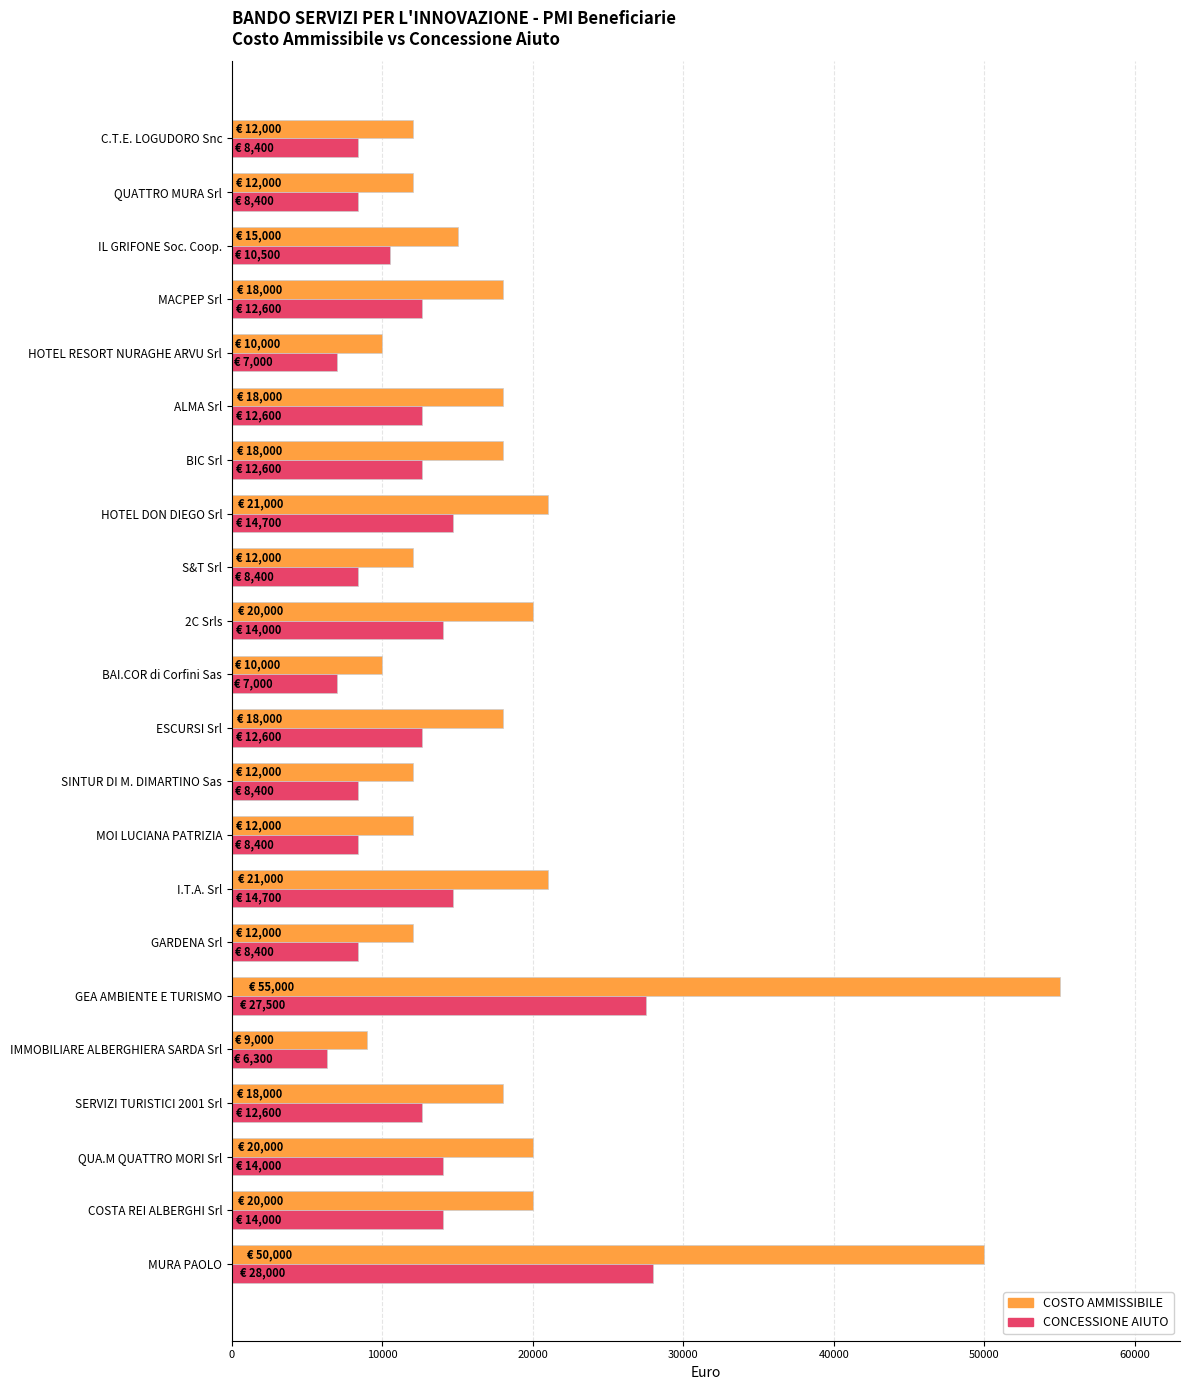

List the series in order of their overall mean, lowest first.

CONCESSIONE AIUTO, COSTO AMMISSIBILE